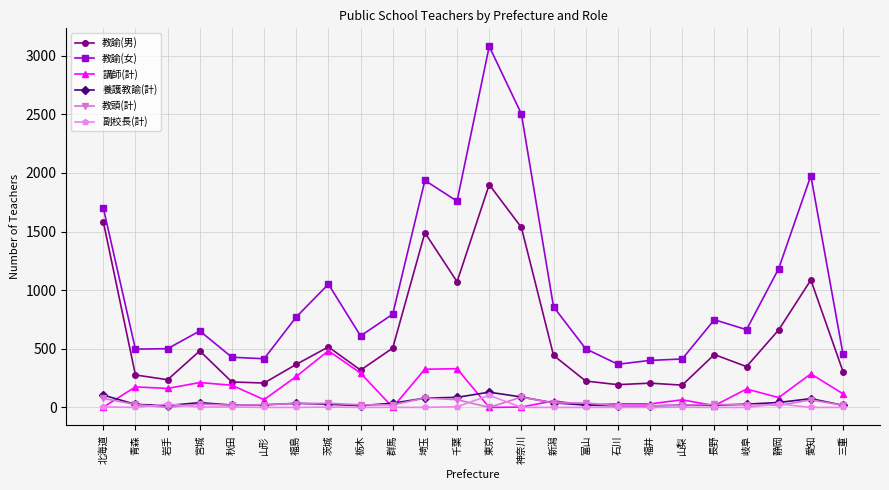

True or false: 教頭(計) and 教諭(女) intersect in this chart.

False